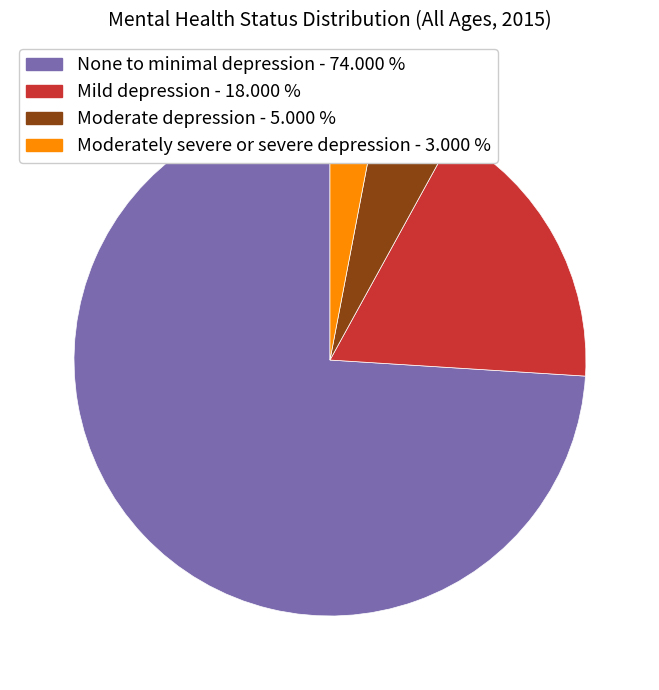

Count the number of slices in the pie.

4